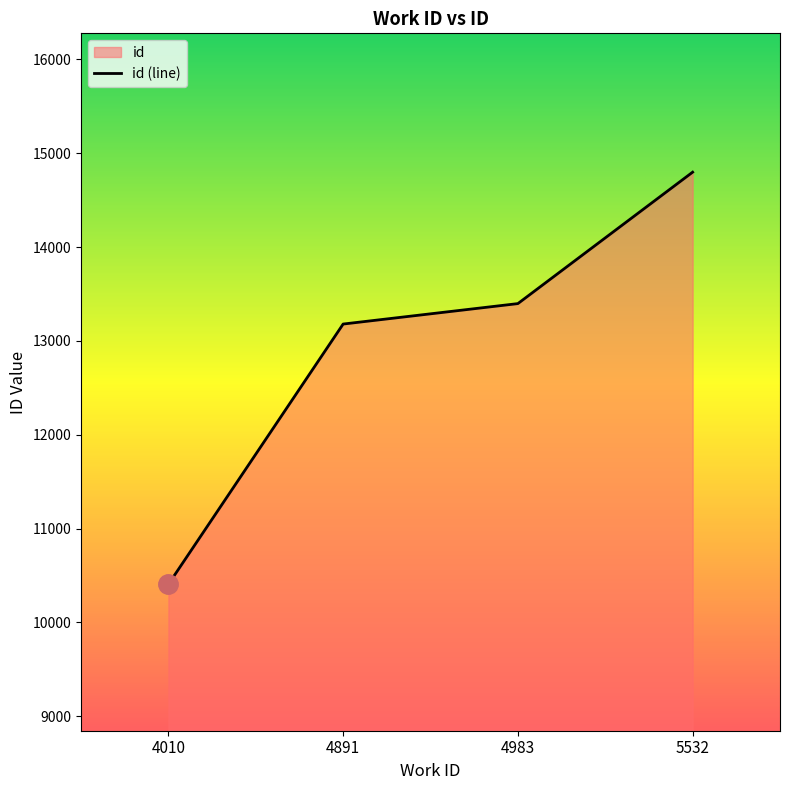

Which has a higher value, 4983 or 4010?

4983